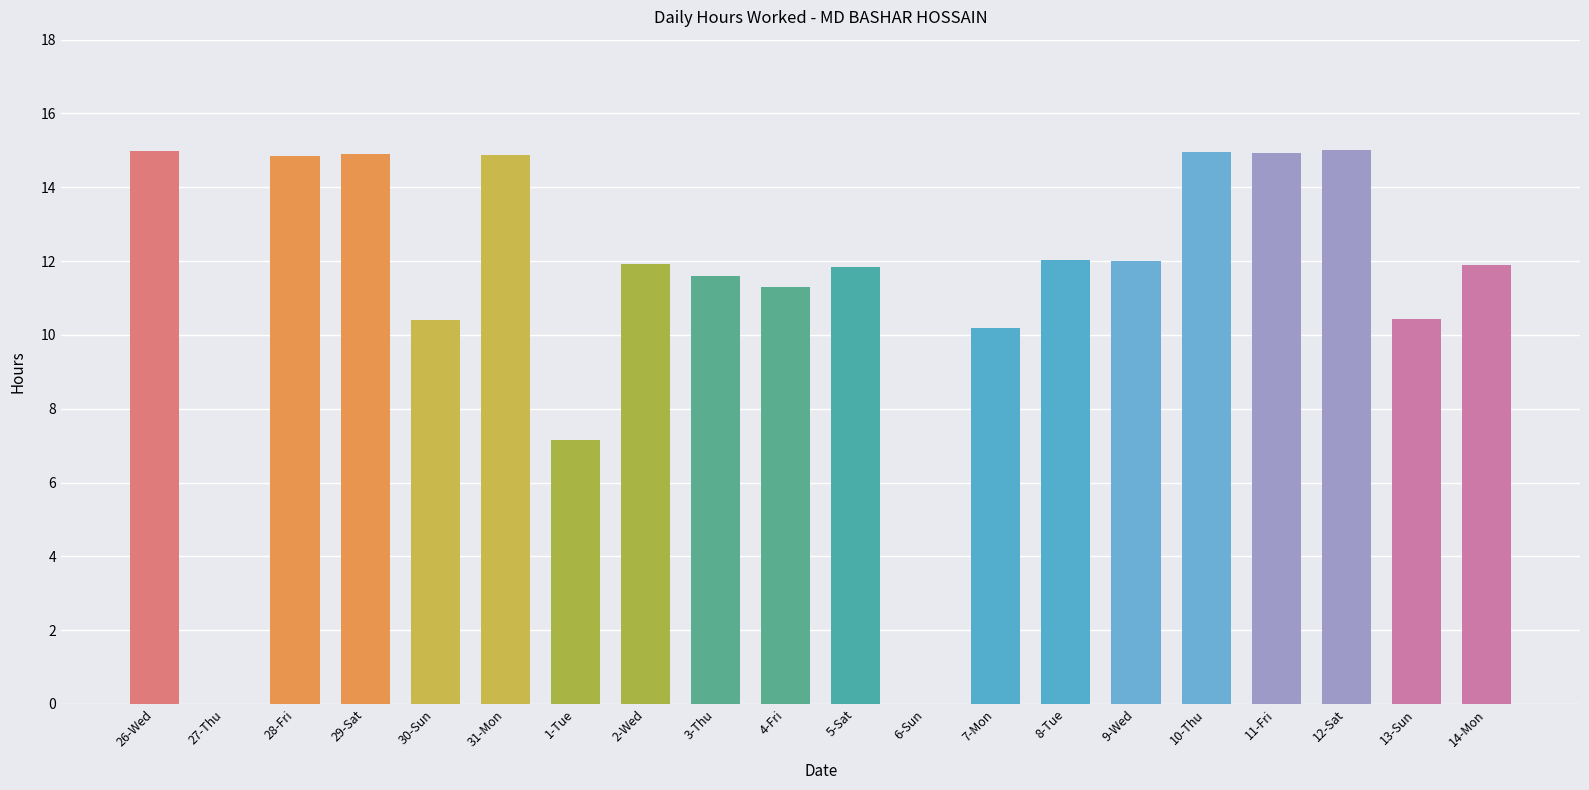

The value at 5-Sat is 11.8. True or false?

True